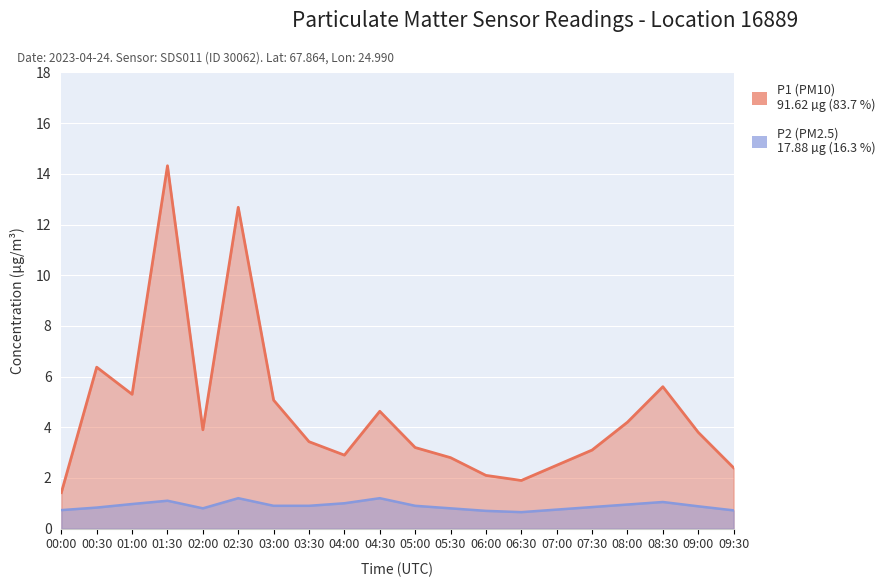

Is it true that P2 (PM2.5) equals 1.1 at 07:00?

False